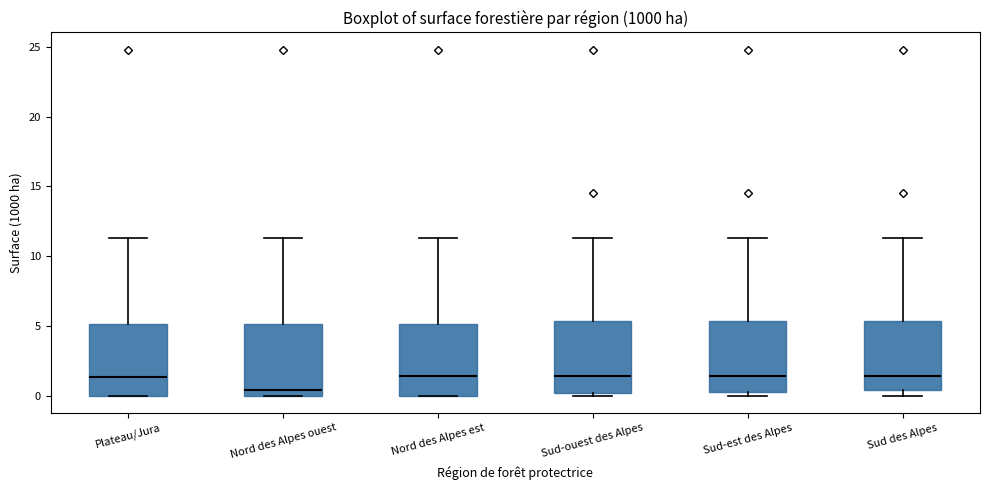

Reading left to right, transcribe this box plot: for each box, give where its median line is, the range the box spans, and where its two whiskers end, as read against the y-axis. The values are not printed on the chart, so give them approximately, as read against the axis.

Plateau/Jura: median 1.5, box 0.0 to 5.0, whiskers 0.0 to 11.5
Nord des Alpes ouest: median 0.5, box 0.0 to 5.0, whiskers 0.0 to 11.5
Nord des Alpes est: median 1.5, box 0.0 to 5.0, whiskers 0.0 to 11.5
Sud-ouest des Alpes: median 1.5, box 0.0 to 5.5, whiskers 0.0 (just below the box's lower edge) to 11.5
Sud-est des Alpes: median 1.5, box 0.5 to 5.5, whiskers 0.0 to 11.5
Sud des Alpes: median 1.5, box 0.5 to 5.5, whiskers 0.0 to 11.5